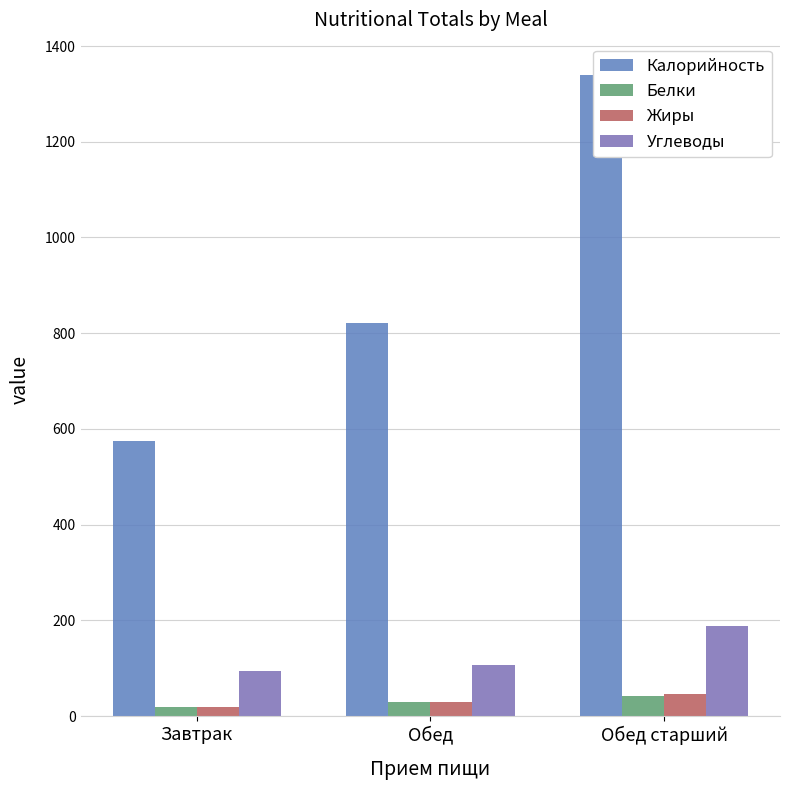

Count the number of data series in this chart.

4